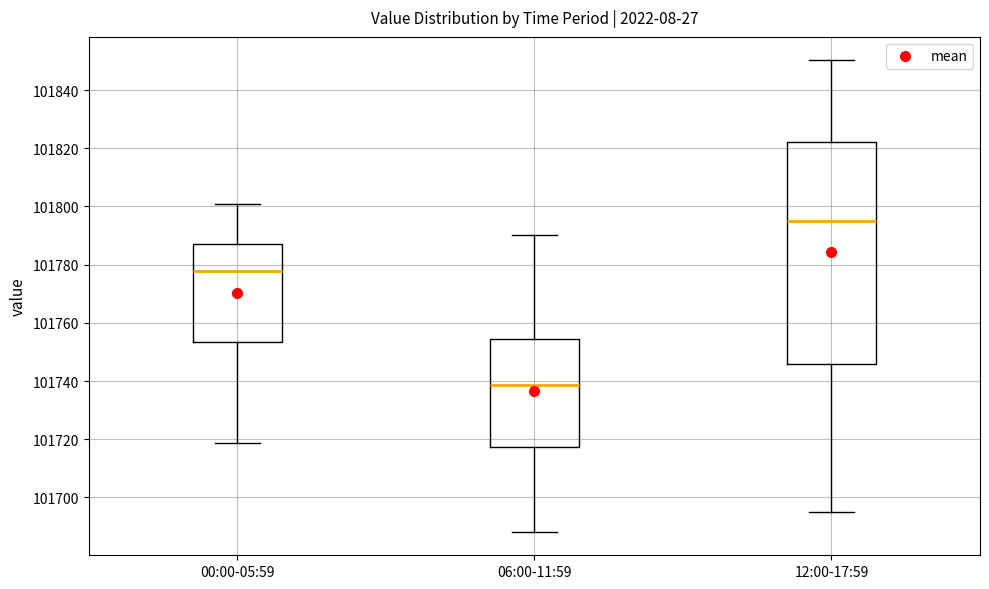

Which box has the lowest median line?

06:00-11:59